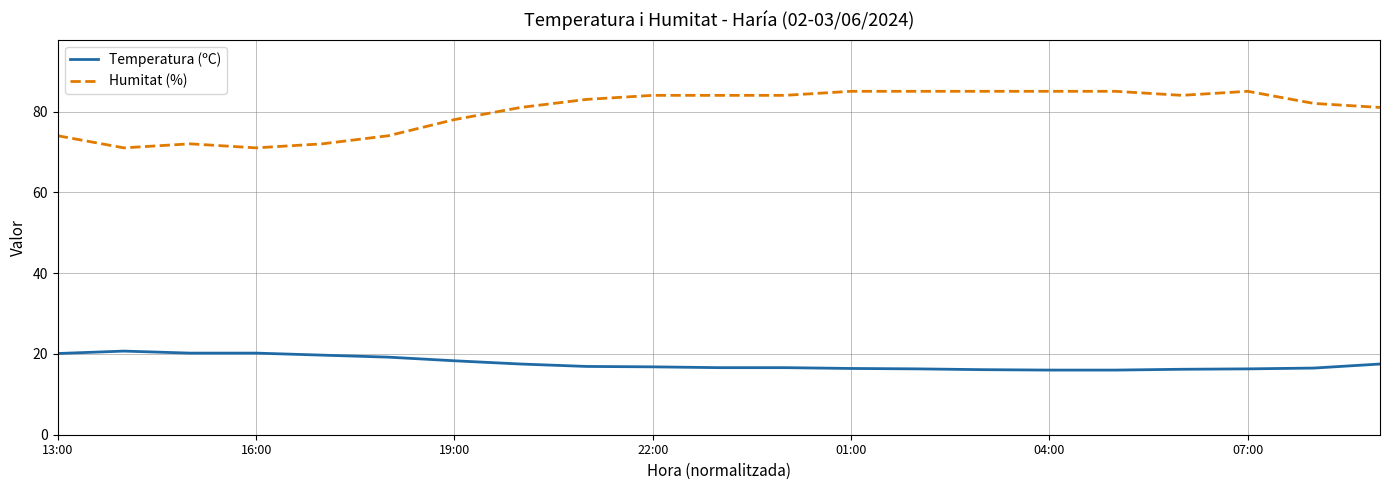

What is the greatest value displayed?

85.0